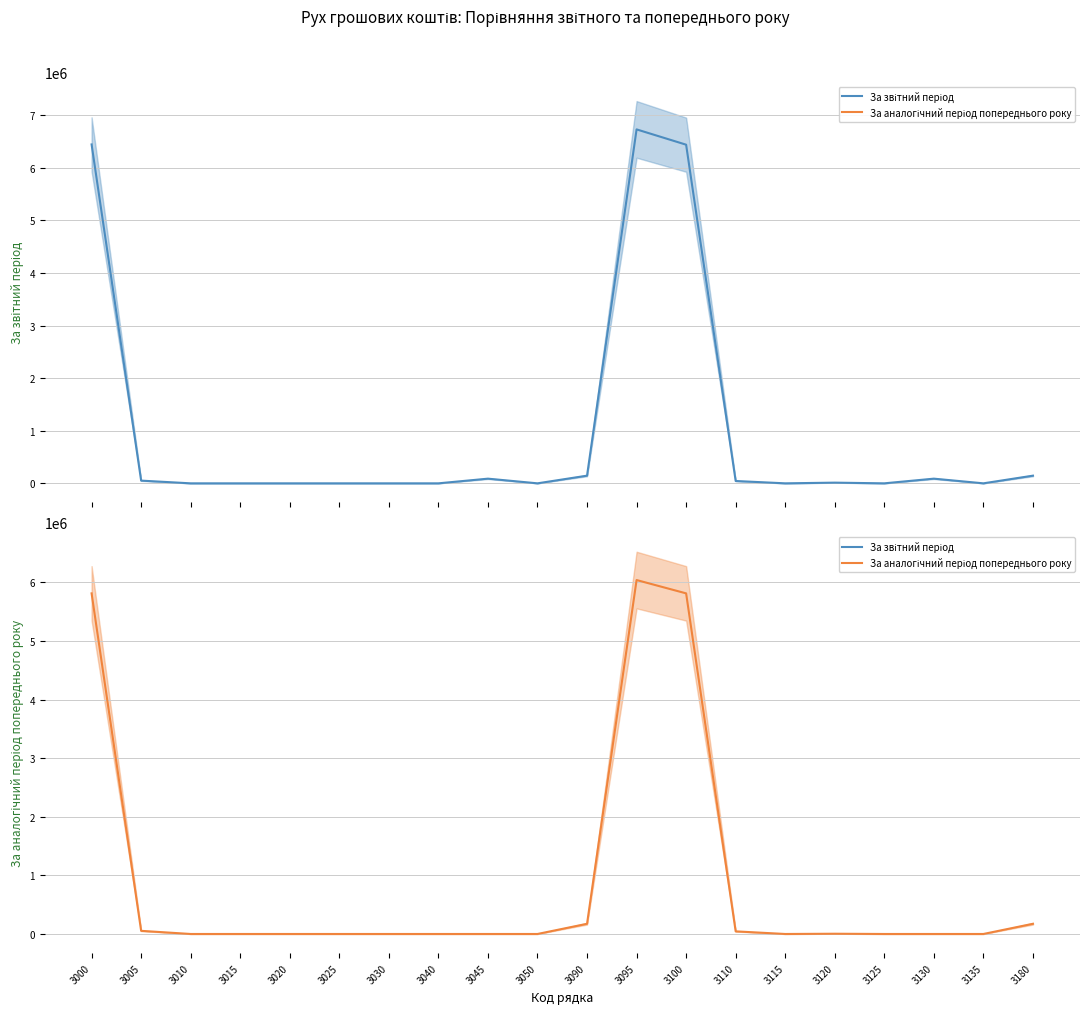

Which series changed the most between 3000 and 3050?

За звітний період